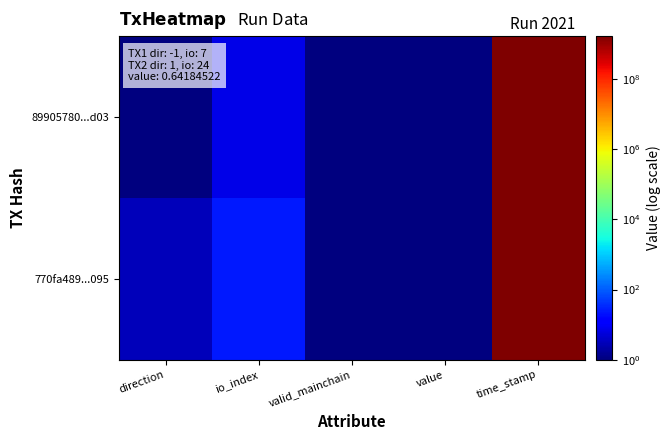

Between direction and io_index, which series saw the biggest shift?

770fa489...095